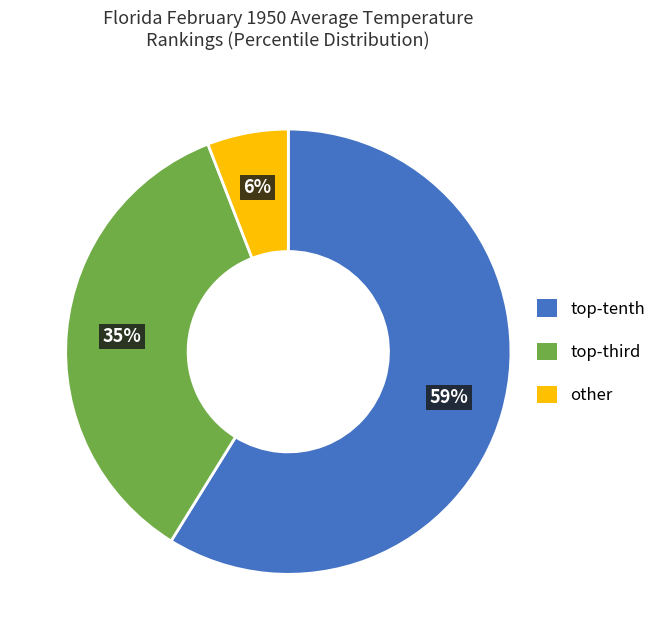

What is the largest slice in the pie chart?

top-tenth